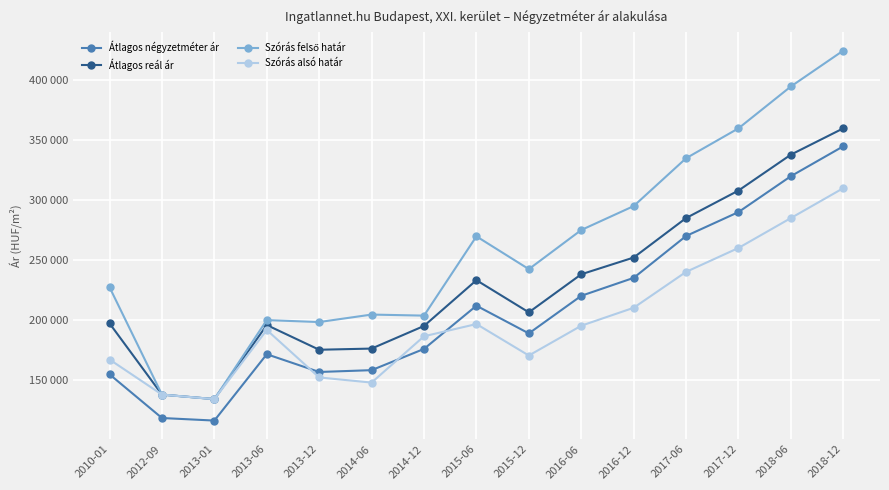

What is the label of the 10th point from the right?

2014-06